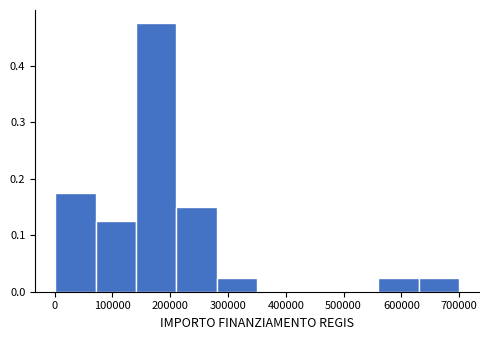

Which range on the x-axis has the tallest bar?

140000 to 210000